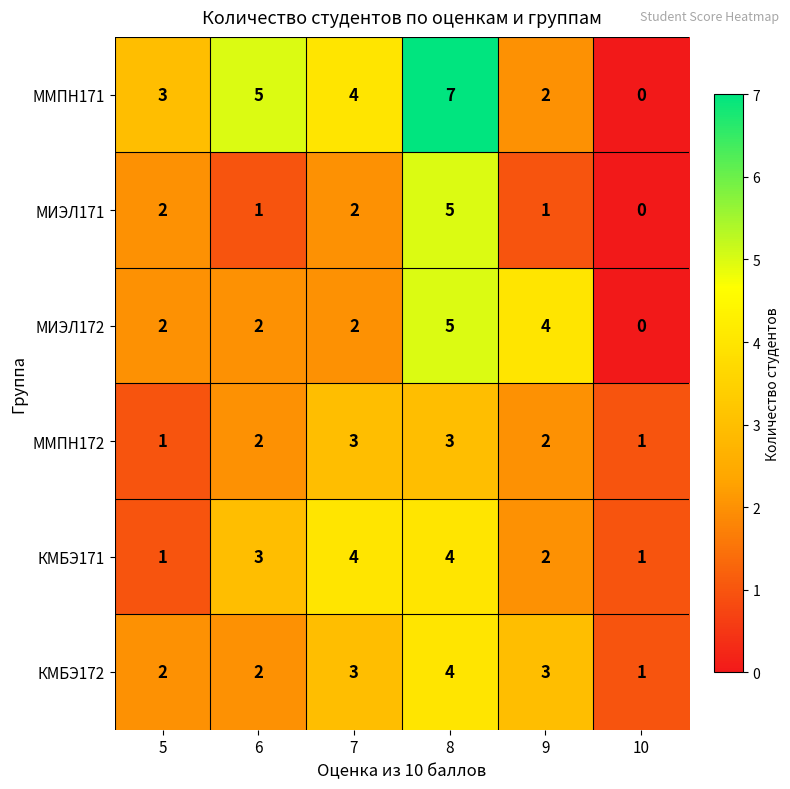

What is the difference between the second highest and second lowest values in the ММПН171 series?

3